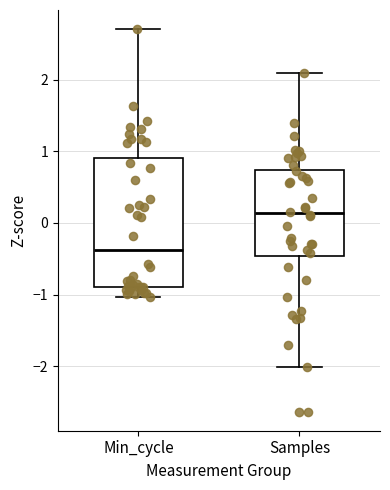

Which box is the tallest, from its lower edge to its upper edge?

Min_cycle